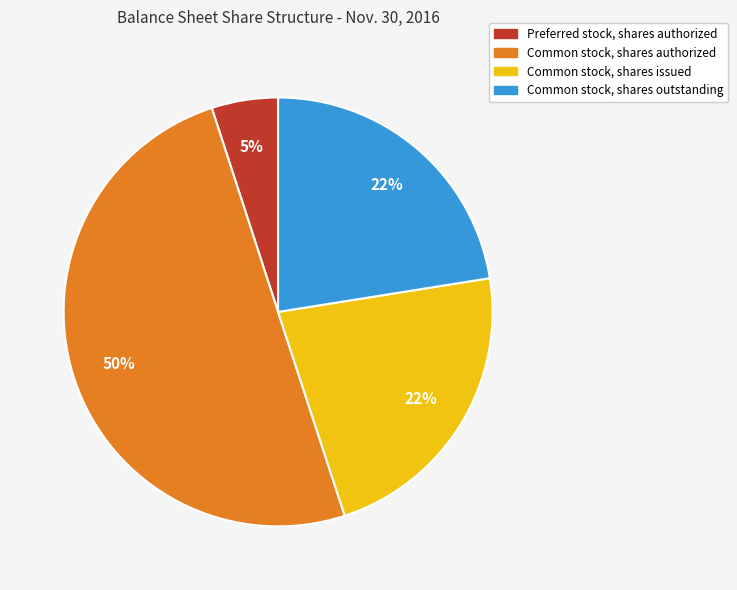

Which slice is the largest?

Common stock, shares authorized